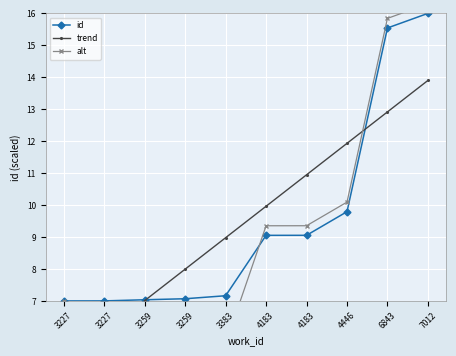

Reading left to right, list all the values displayed in this chart.

id: 7.0	7.0	7.0	7.1	7.2	9.1	9.1	9.8	15.5	16.0
trend: 5.0	6.0	7.0	8.0	9.0	10.0	10.9	11.9	12.9	13.9
alt: 7.0	5.5	5.5	5.6	5.7	9.4	9.4	10.1	15.8	16.3